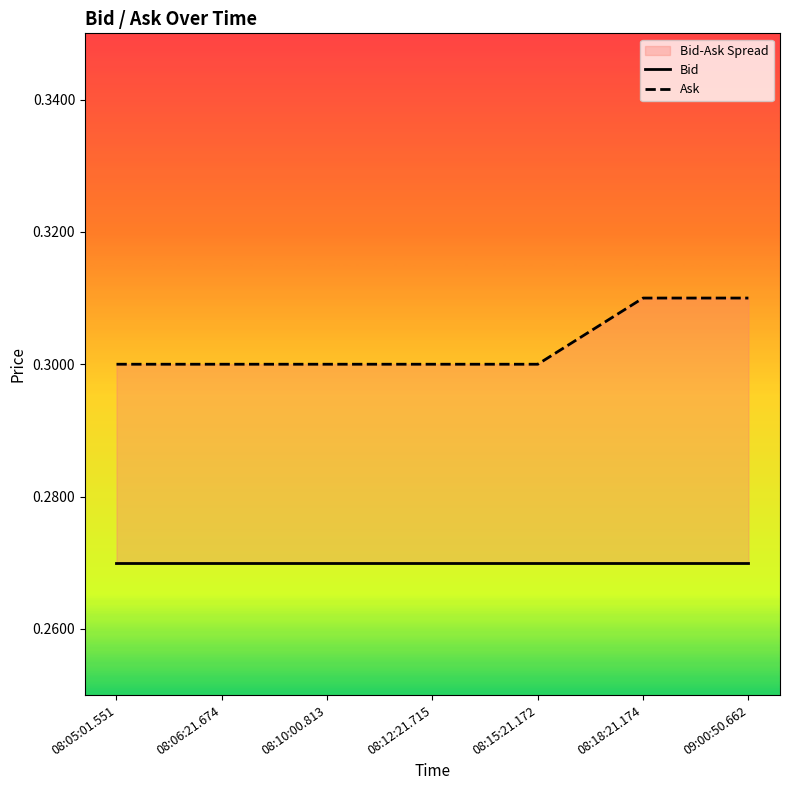

Reading left to right, transcribe all the data shown in this chart.

Bid: 08:05:01.551=0.3	08:06:21.674=0.3	08:10:00.813=0.3	08:12:21.715=0.3	08:15:21.172=0.3	08:18:21.174=0.3	09:00:50.662=0.3
Ask: 08:05:01.551=0.3	08:06:21.674=0.3	08:10:00.813=0.3	08:12:21.715=0.3	08:15:21.172=0.3	08:18:21.174=0.3	09:00:50.662=0.3